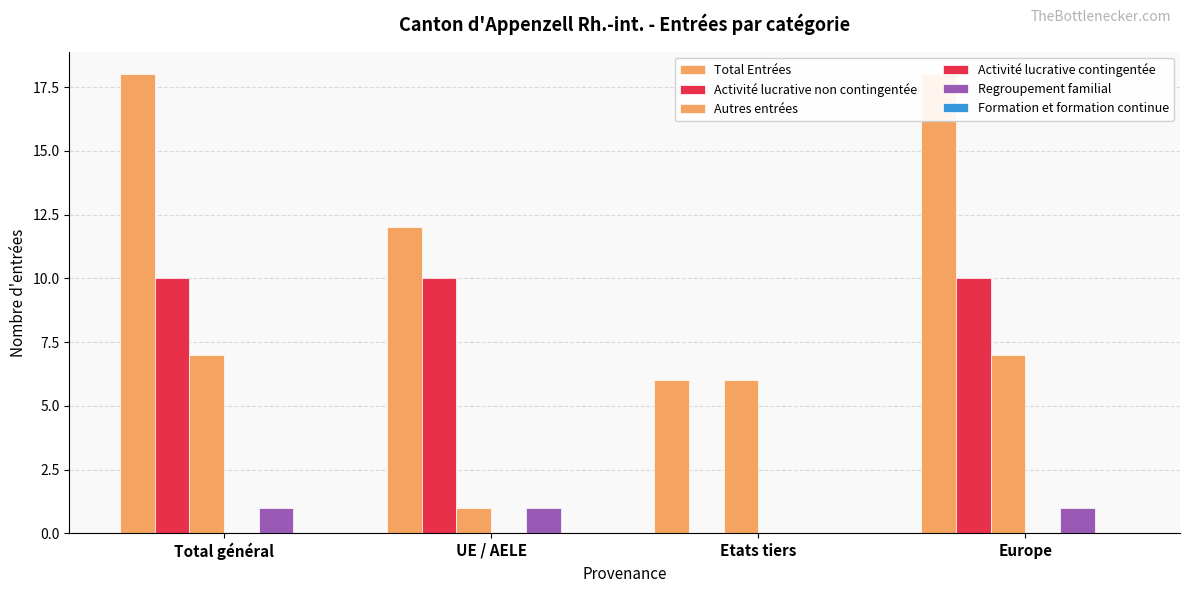

Count the Autres entrées values in the range 6 to 7.

3